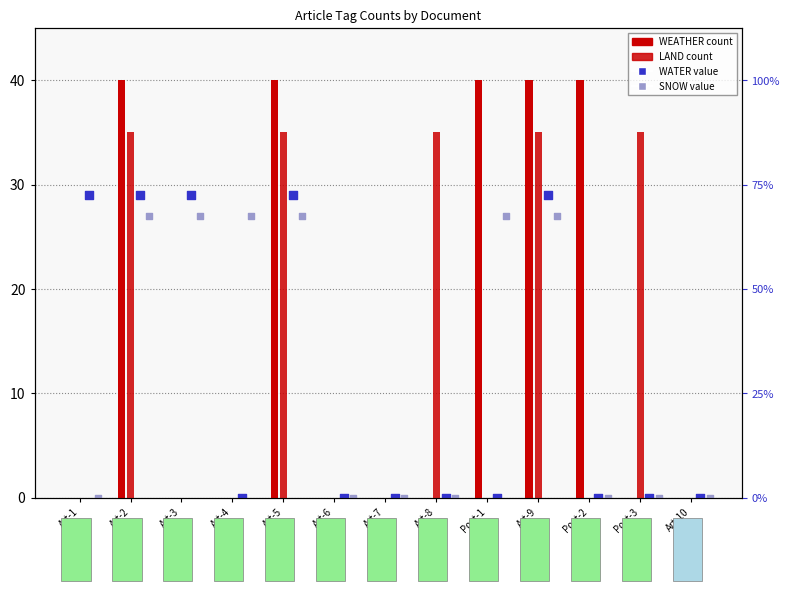

At which category is the sum across all series the highest?

Art-2